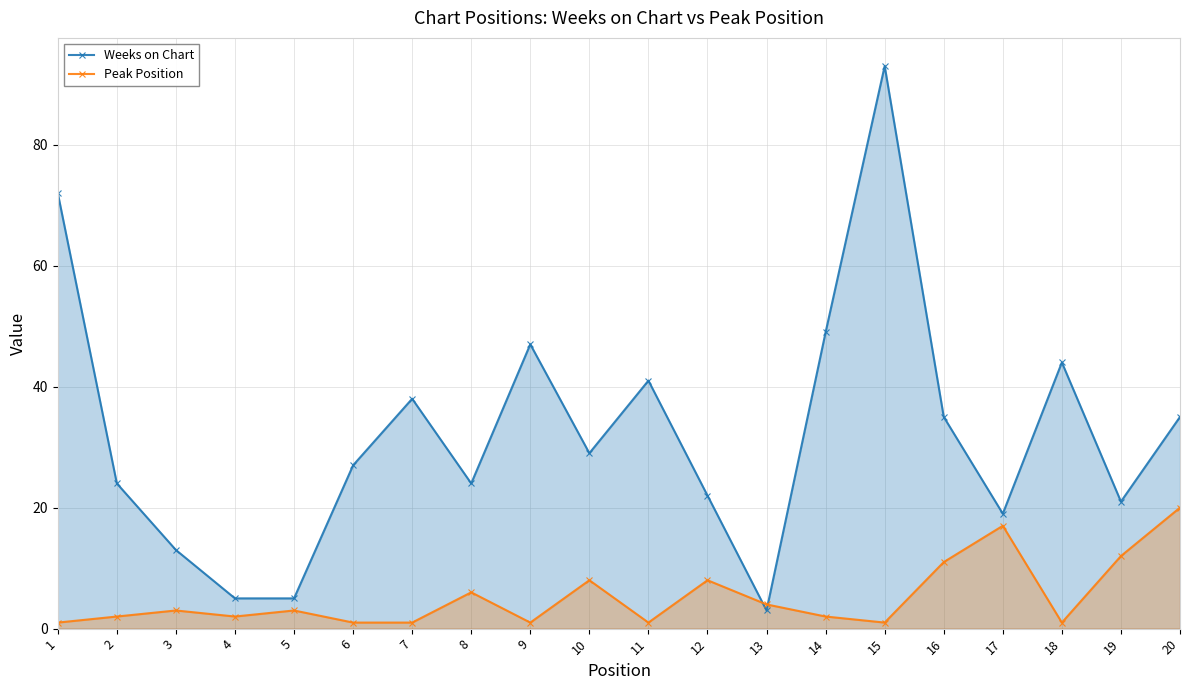

At which category does Weeks on Chart reach its first local valley?

8